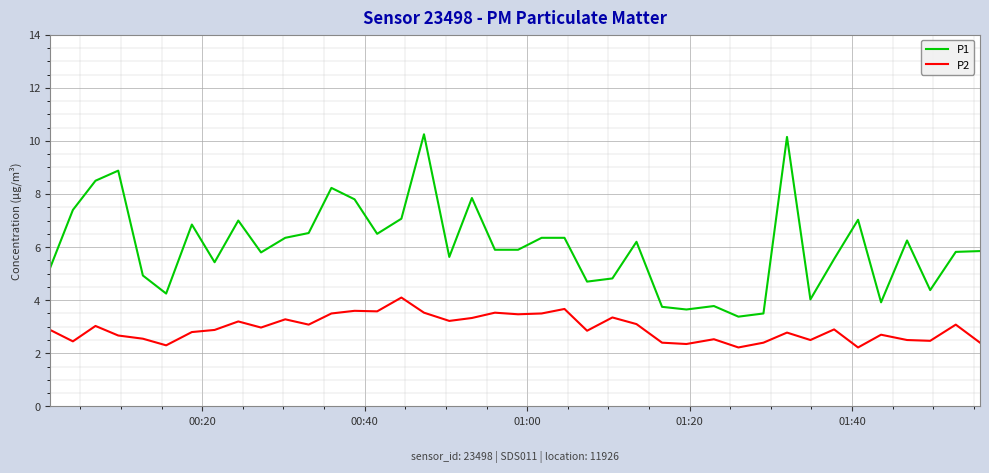

Rank the series by their average value, from highest to lowest.

P1, P2